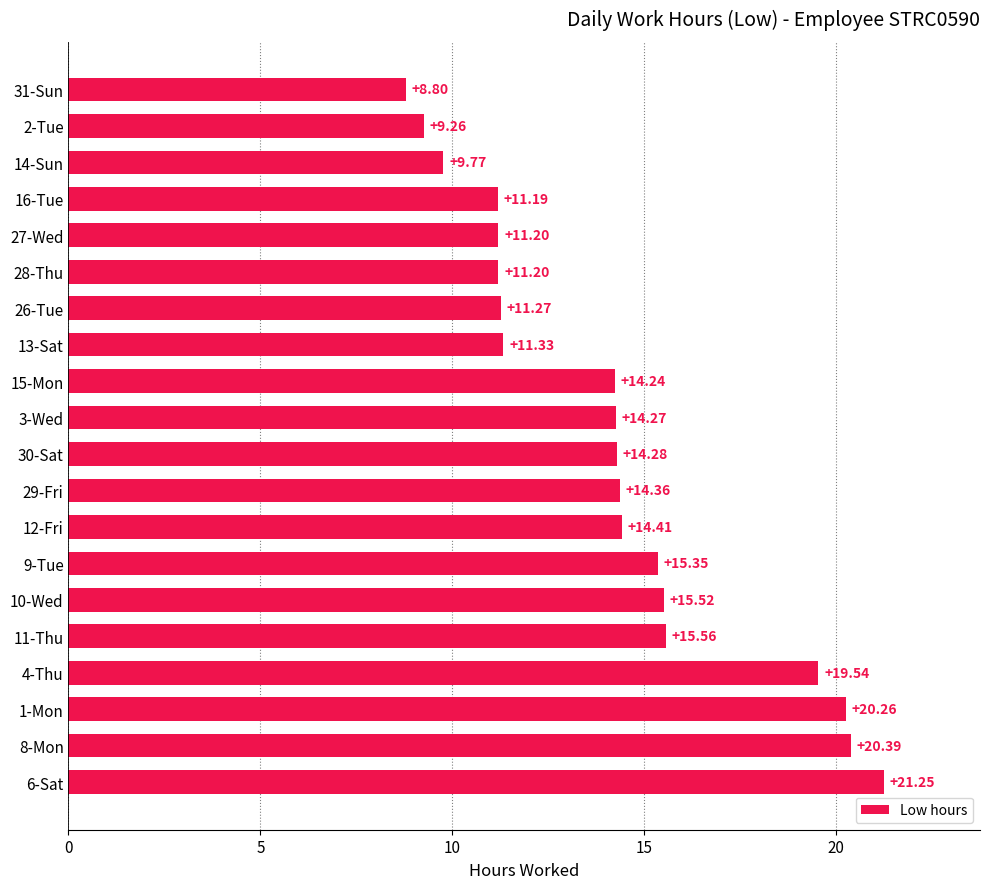

At which label is the value closest to 15?

9-Tue